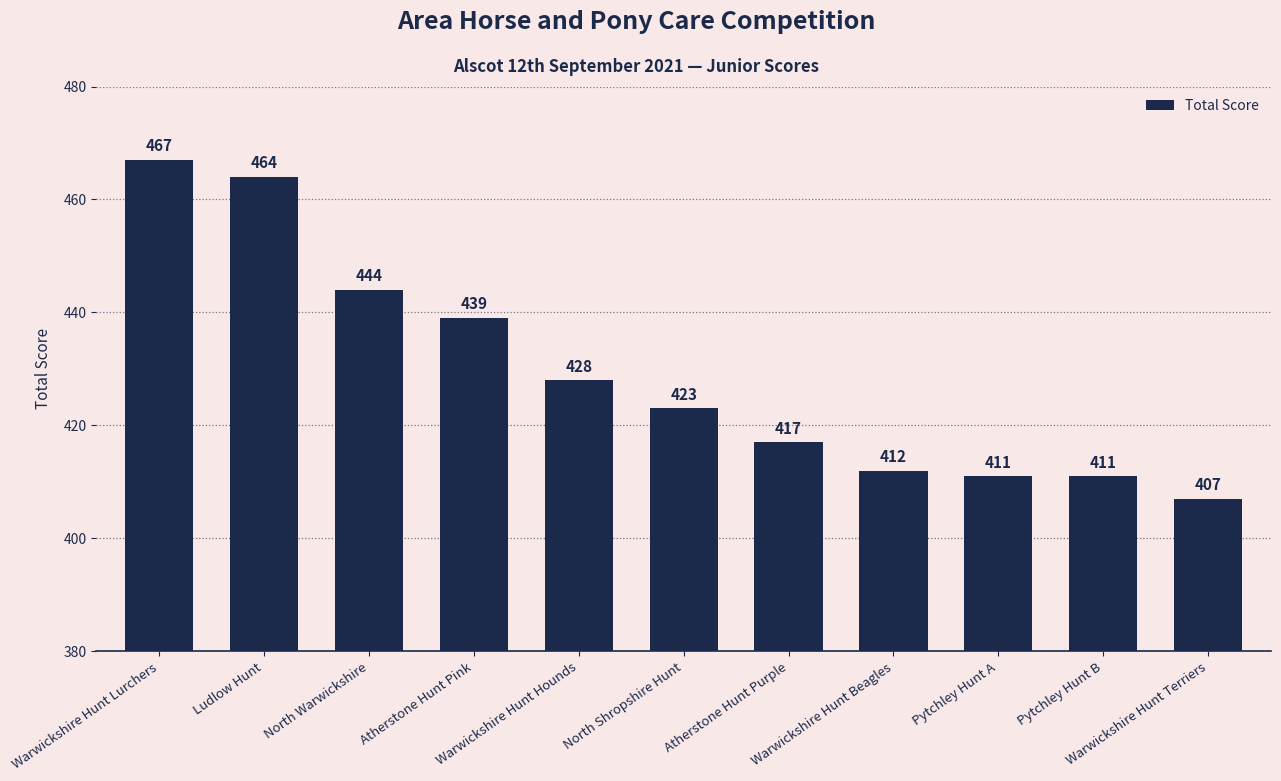

What is the sum of the values at Pytchley Hunt B and Ludlow Hunt?

875